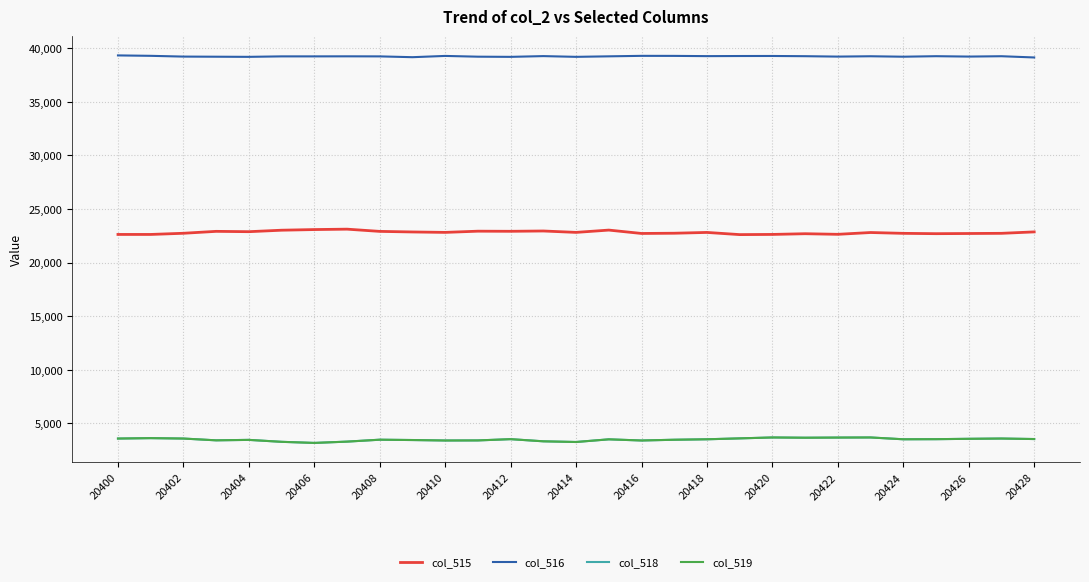

True or false: col_518 and col_516 cross at least once.

False